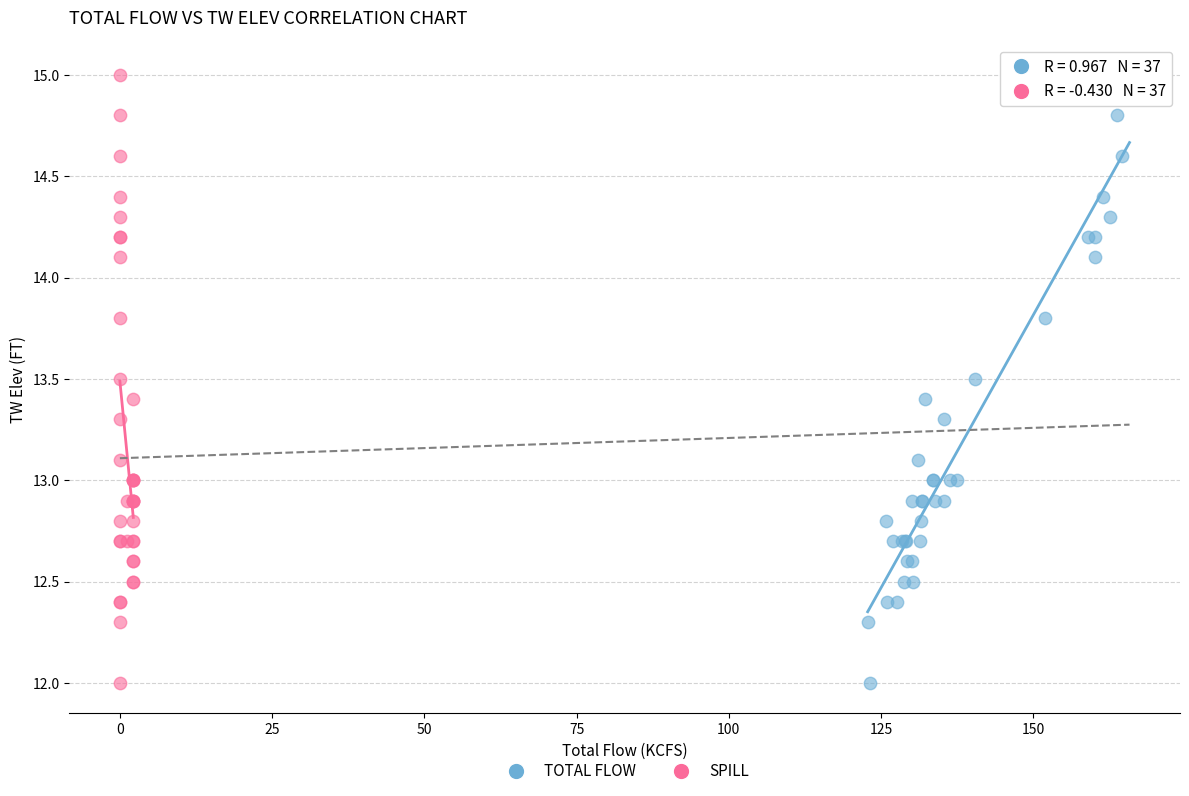

What are all the series names shown in the legend?

TOTAL FLOW, SPILL